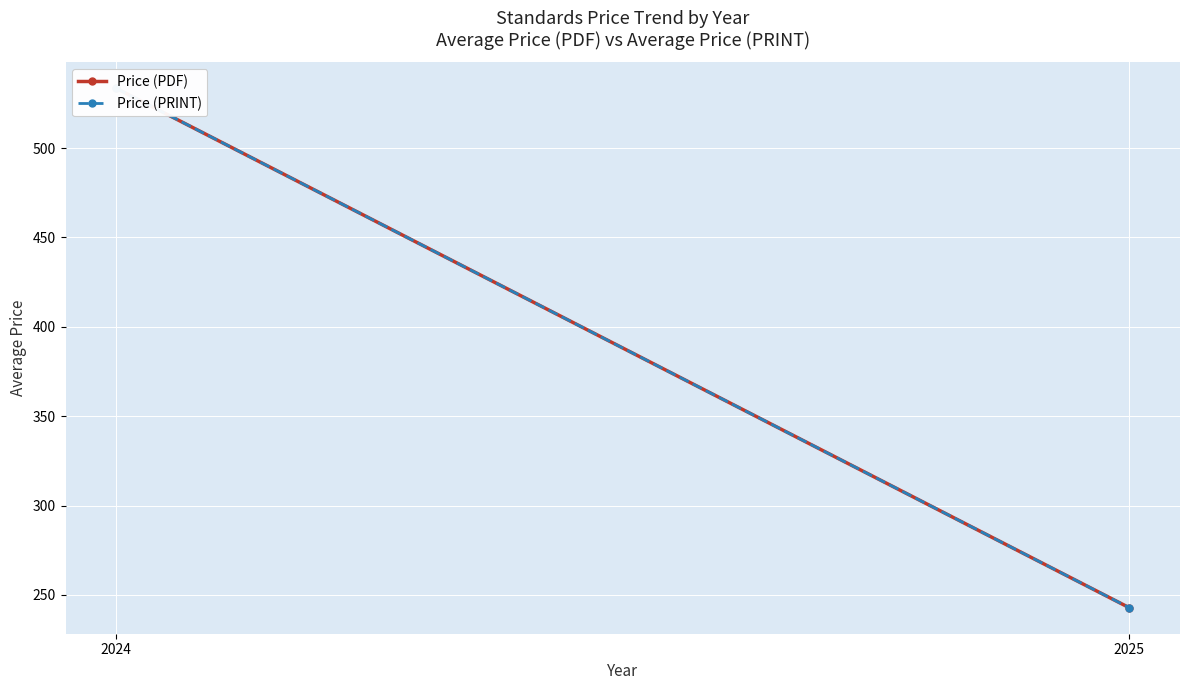

What is the maximum value shown in the chart?

533.4